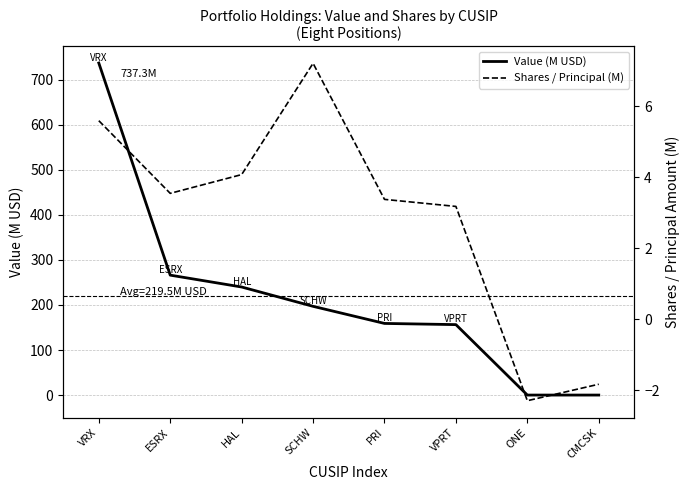

Count the number of categories in the chart.

8